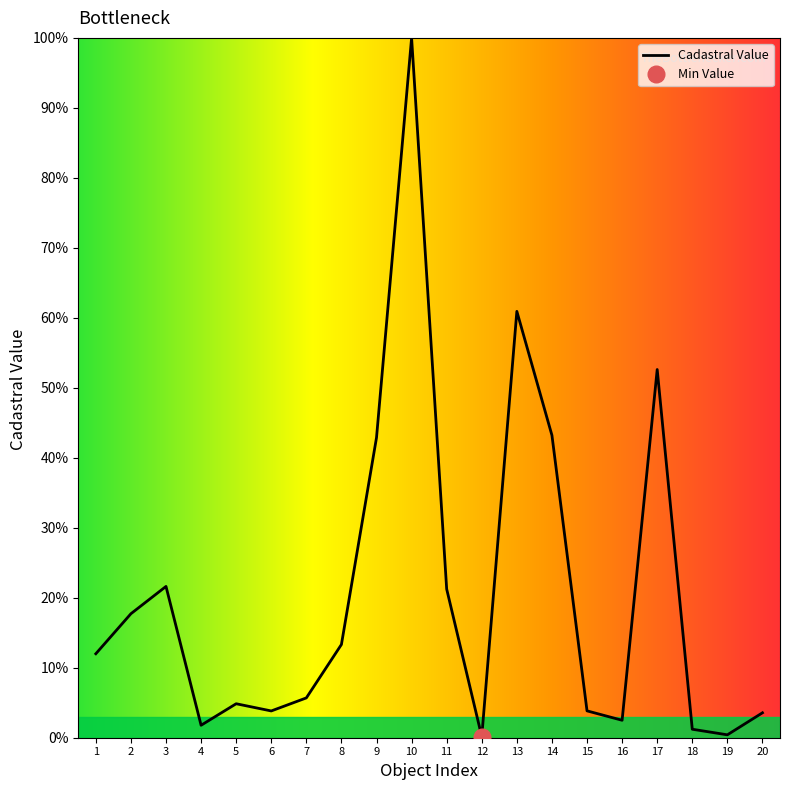

List the labels in order of value, smallest first.

12, 19, 18, 4, 16, 20, 6, 15, 5, 7, 1, 8, 2, 11, 3, 9, 14, 17, 13, 10